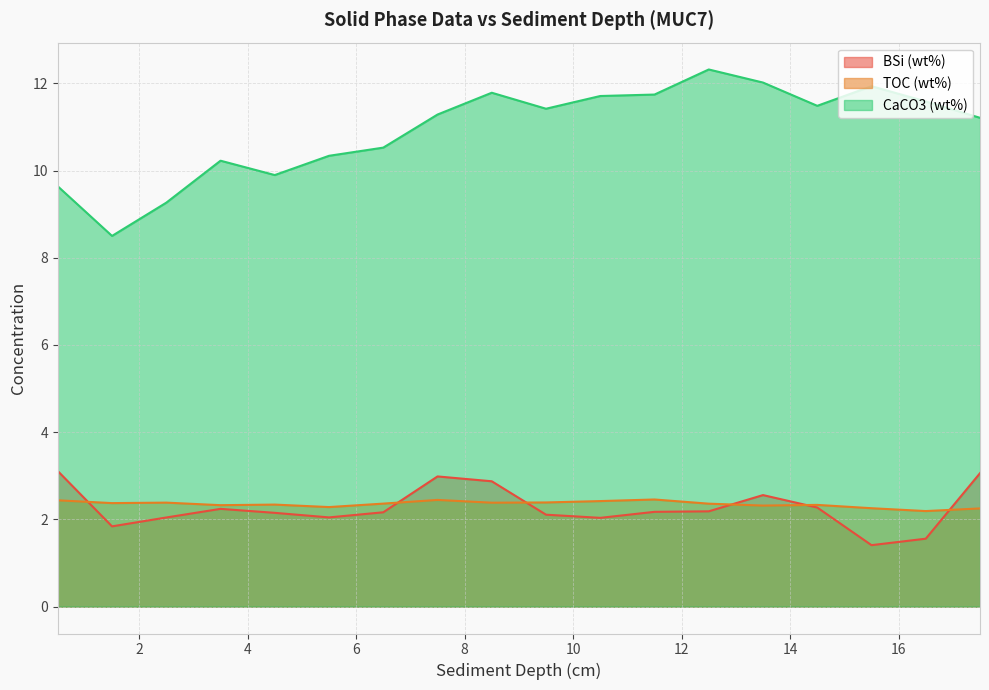

How many times do TOC (wt%) and BSi (wt%) cross each other?

6